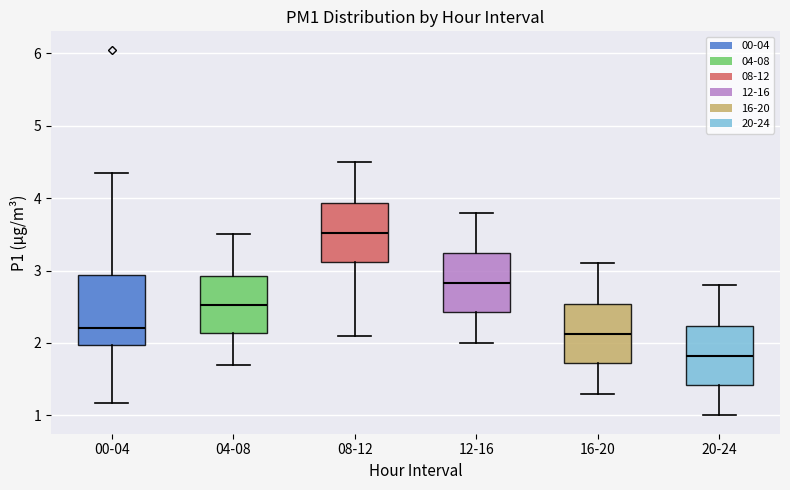

Which box has the lowest median line?

20-24